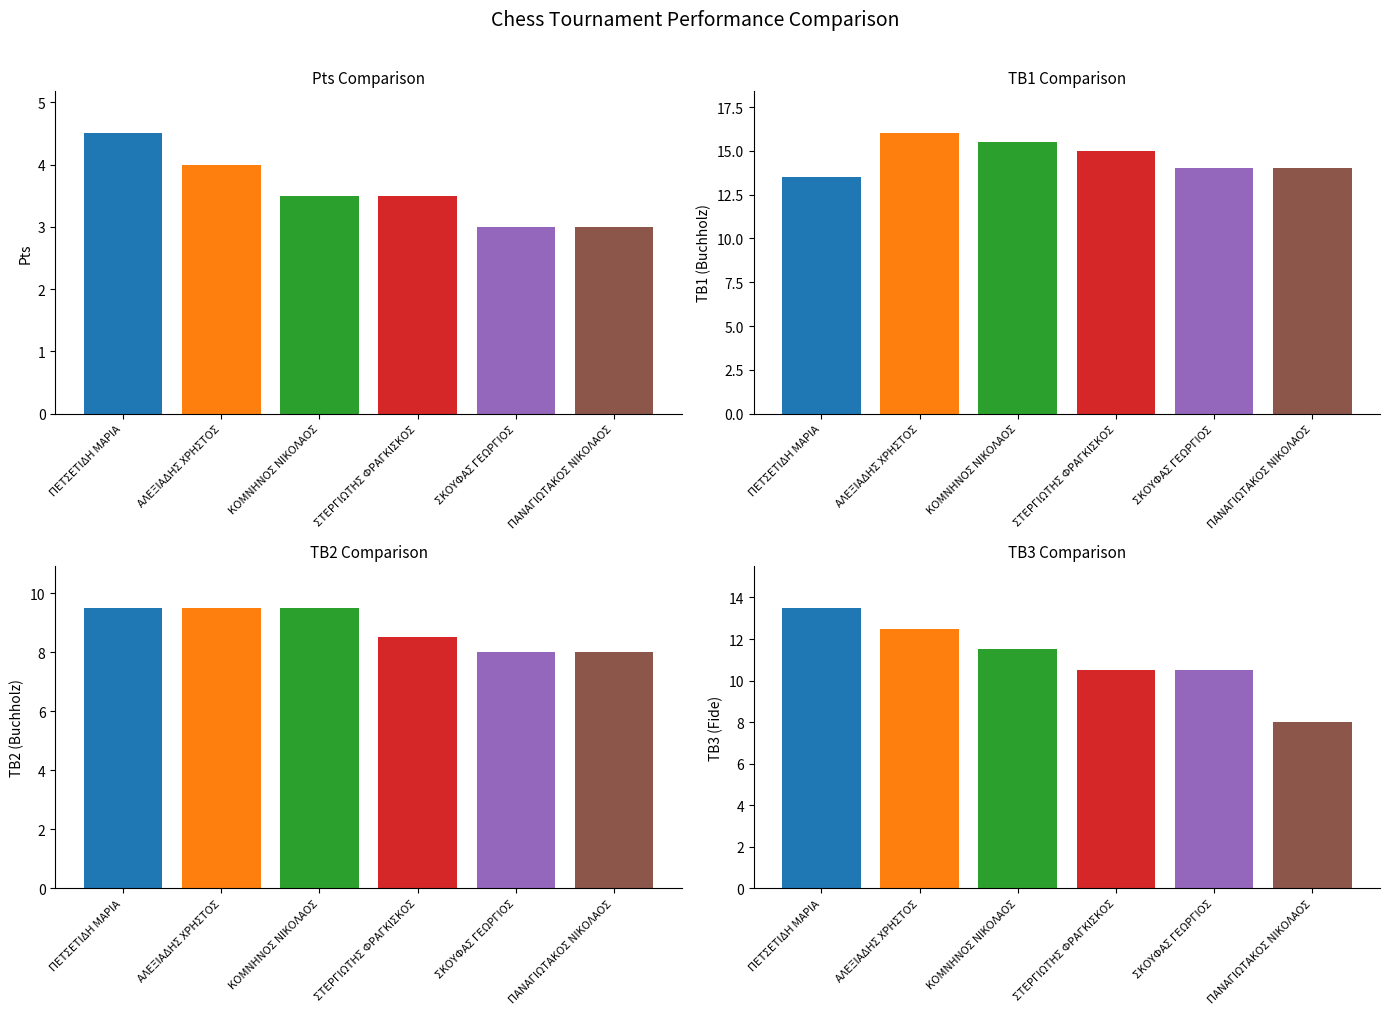

What is the label of the 4th bar from the right?

ΚΟΜΝΗΝΟΣ ΝΙΚΟΛΑΟΣ